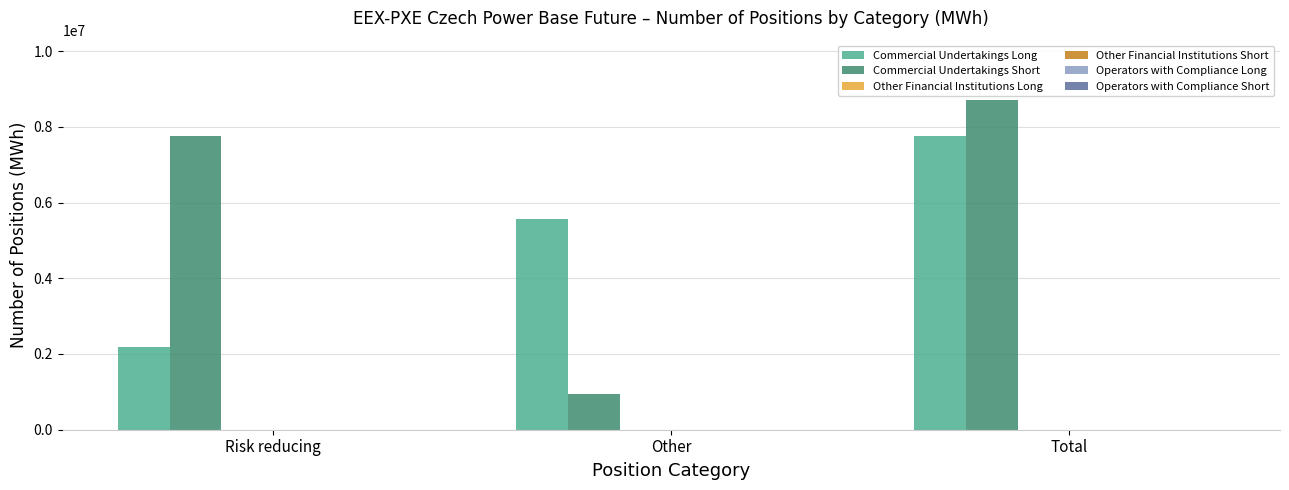

What is the highest value of the Commercial Undertakings Long series?

7753717